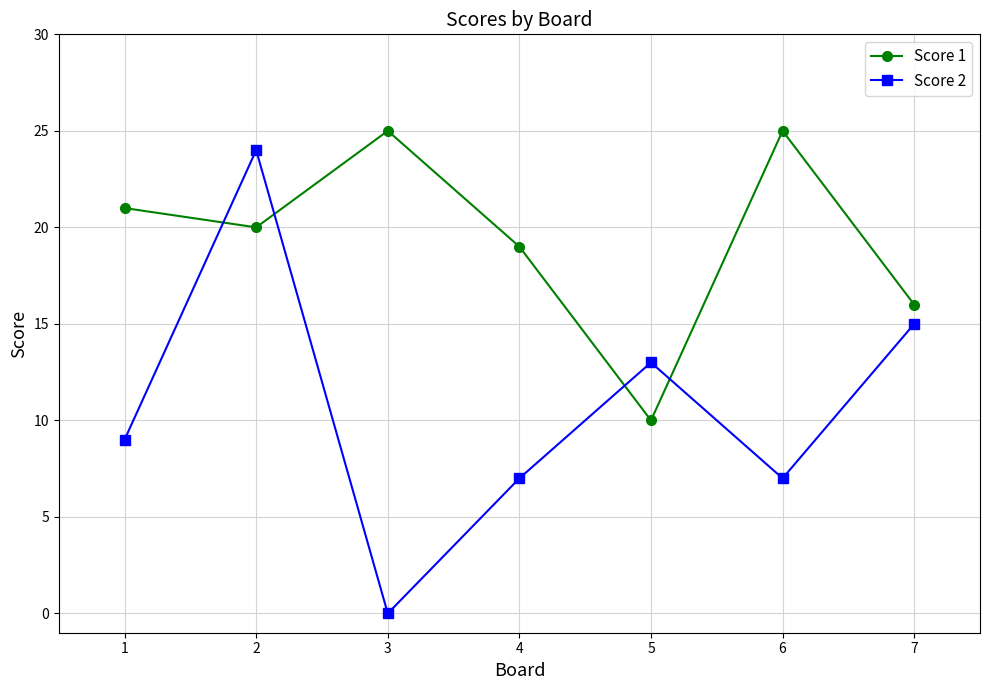

Where do Score 2 and Score 1 first cross each other?

1 and 2